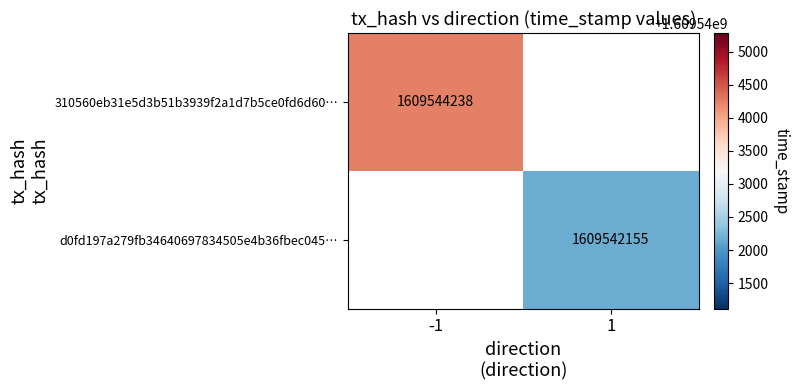

Which has a higher value, 1 or -1?

-1